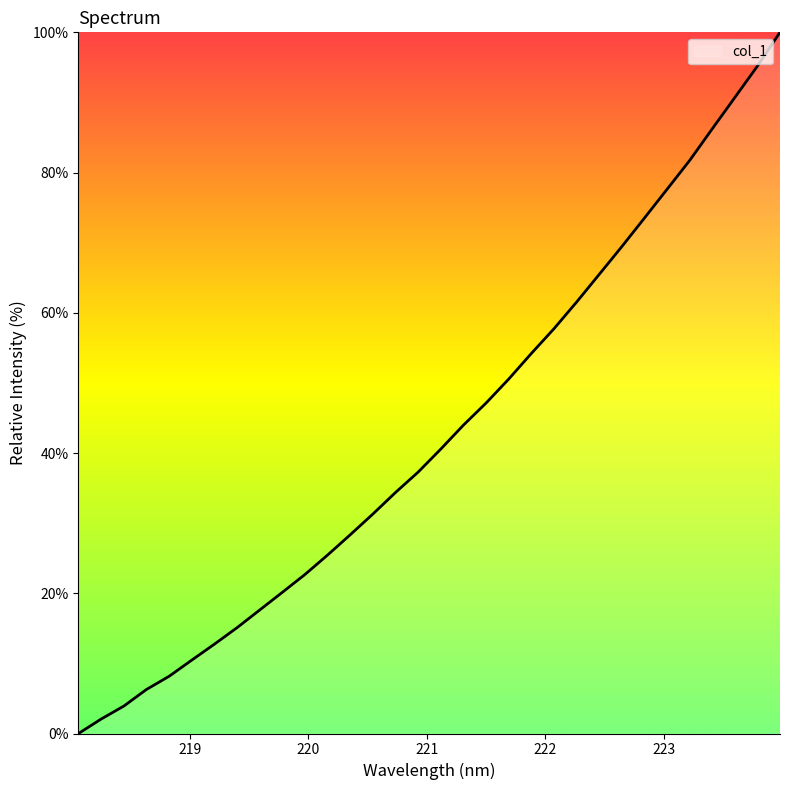

Is this an area chart (filled region under the line)?

Yes